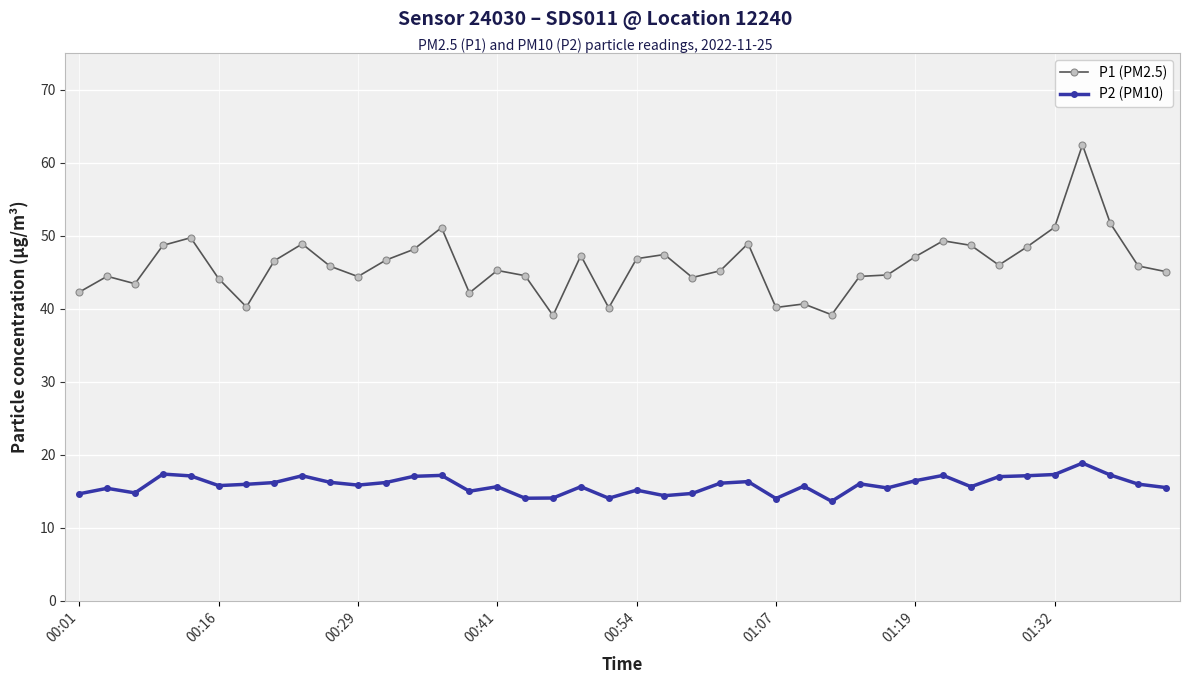

What is the difference between the maximum and minimum values in the P2 (PM10) series?

5.2